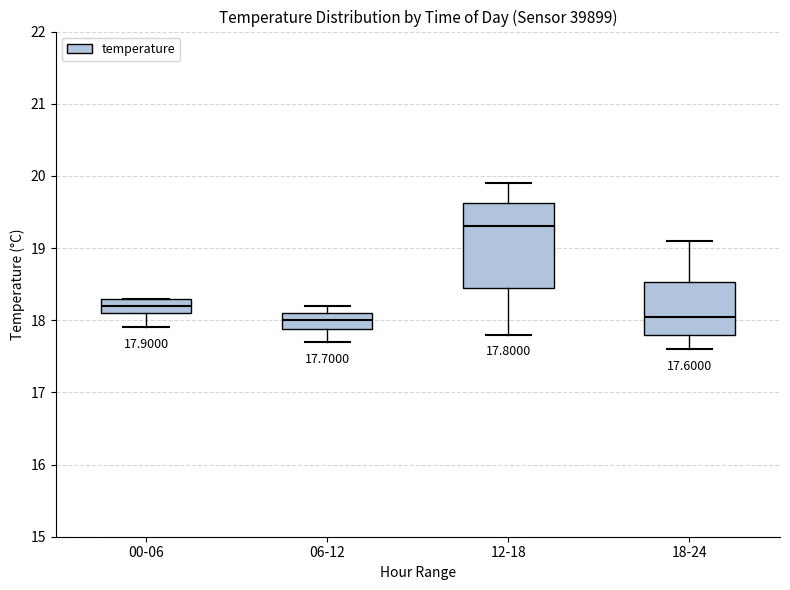

Comparing the boxes themselves (not the whiskers), which one is the tallest?

12-18